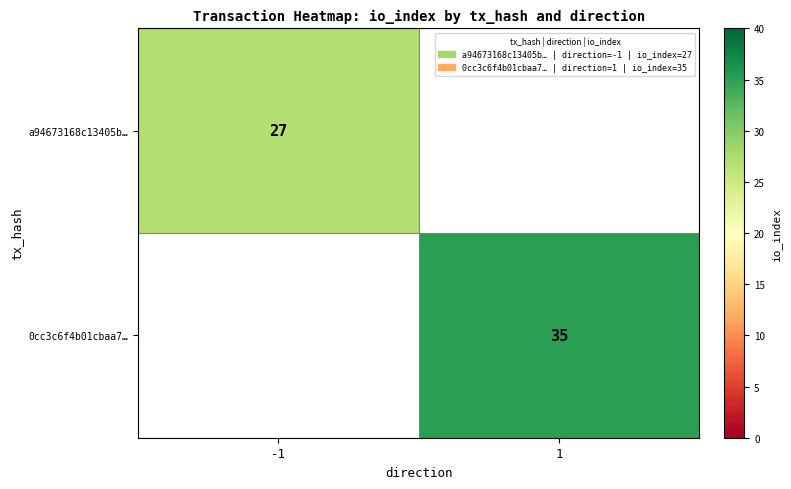

The a94673168c13405b… series shows 37.4 at -1. True or false?

False